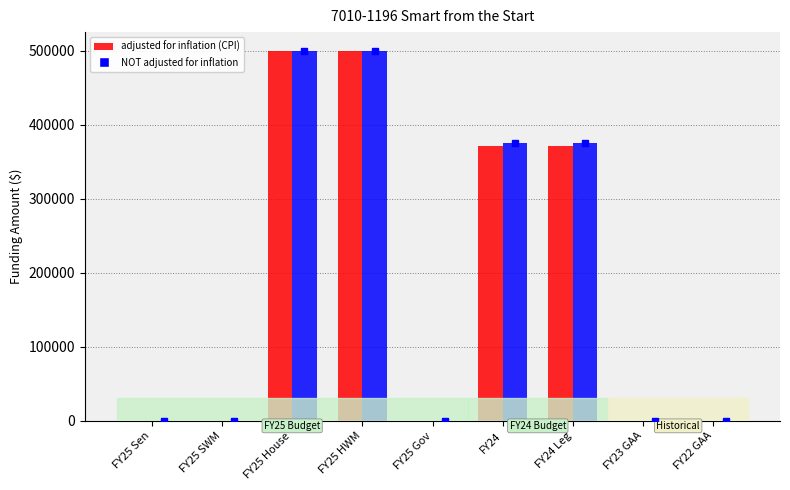

The value of adjusted for inflation (CPI) at FY25 Sen is 0. True or false?

True